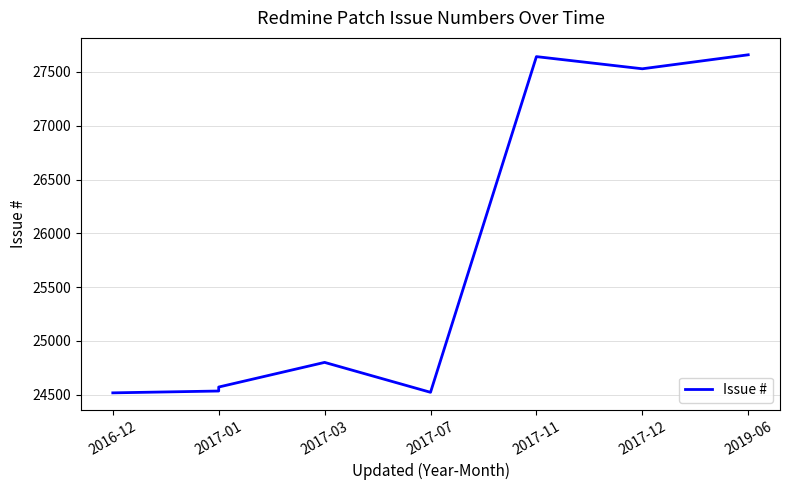

The chart shows a value of 24535 at 2017-01. True or false?

True